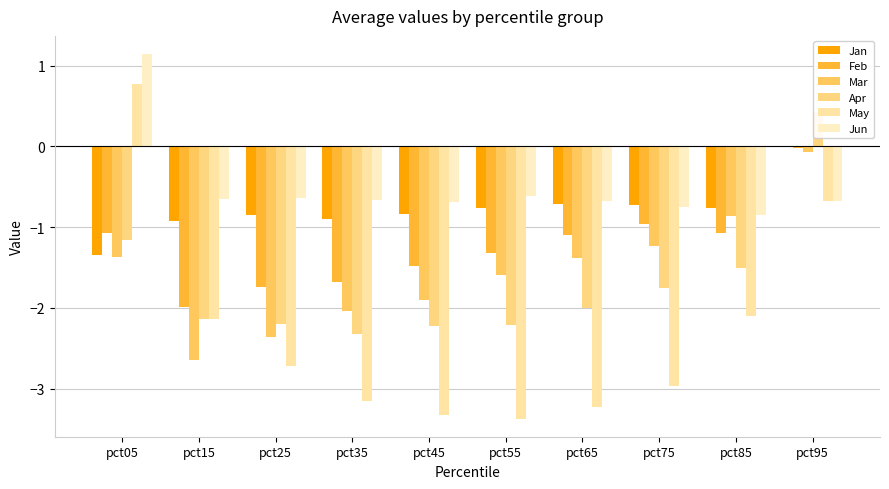

Does the chart contain stacked bars?

No